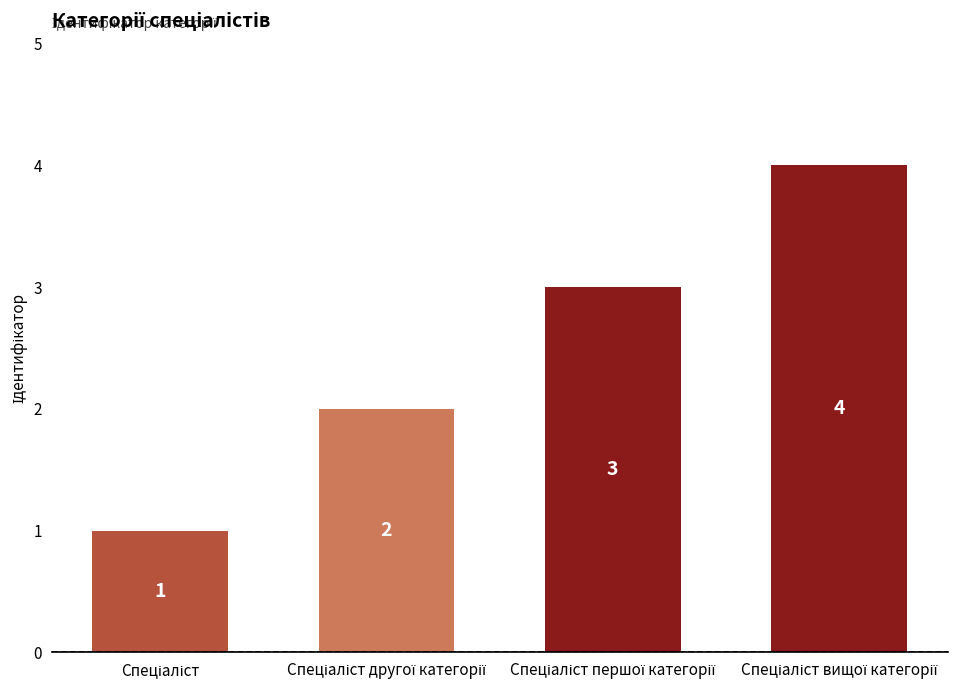

What is the sum of all values?

10